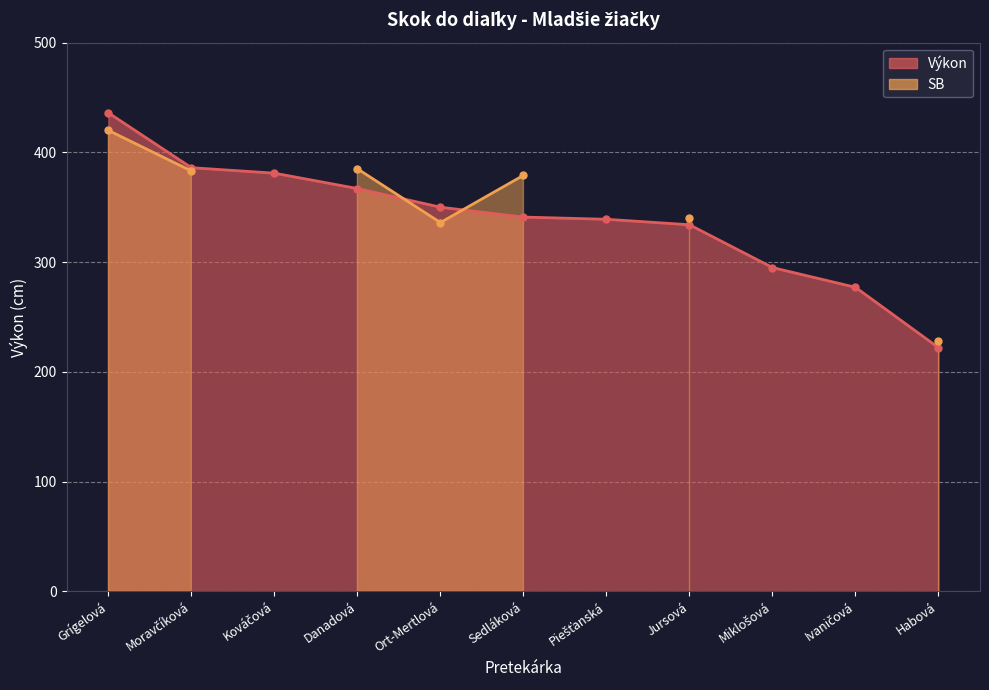

The chart shows a value of 197 at Moravčíková. True or false?

False